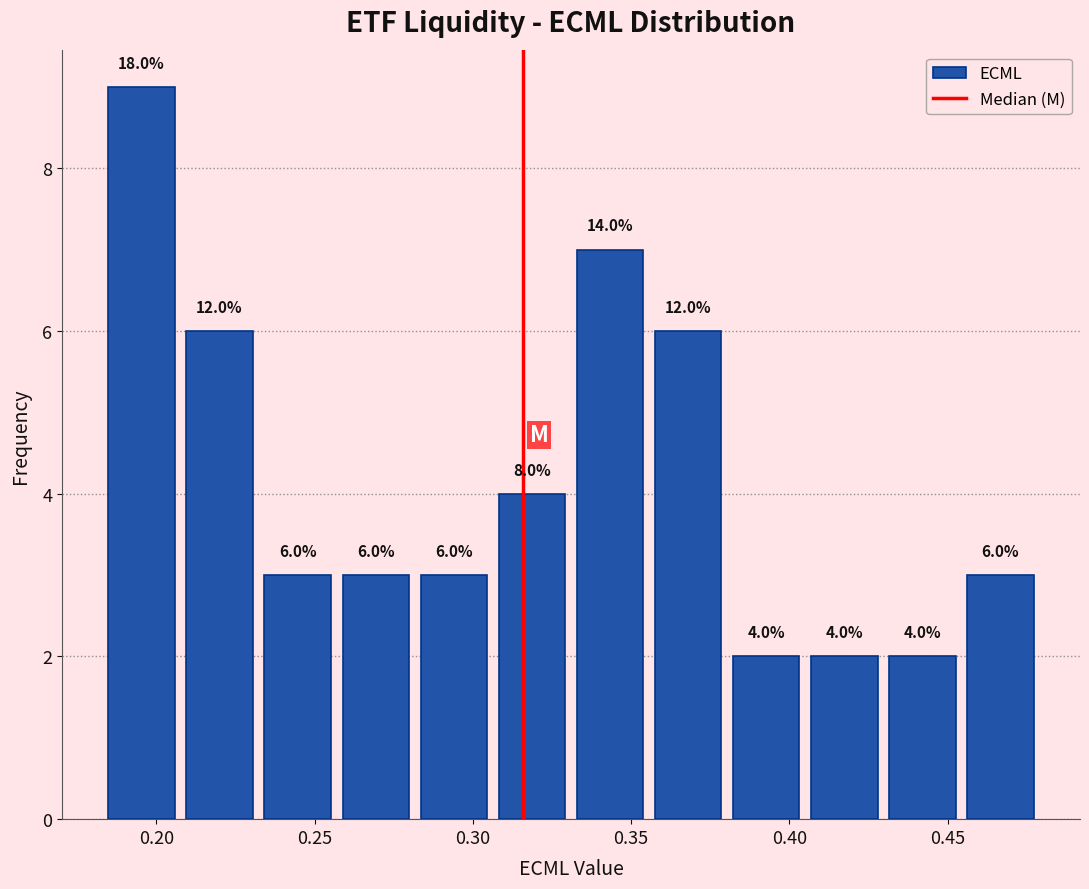

Which range on the x-axis has the tallest bar?

0.185 to 0.210